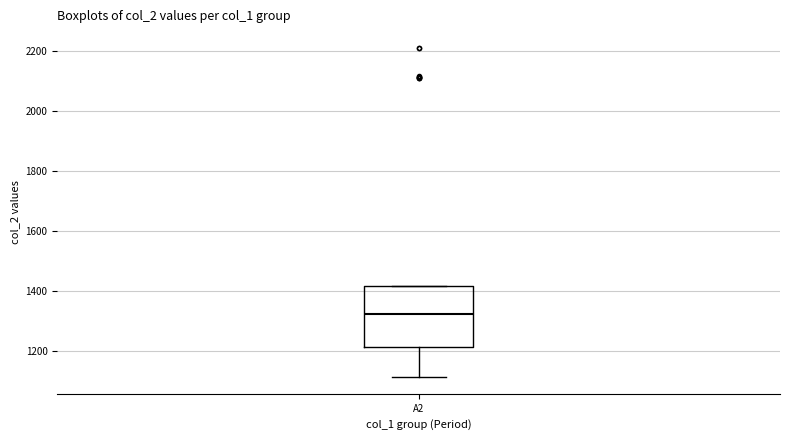

Read this box plot against the y-axis: the position of the median line, the range covered by the box, and the ends of both whiskers. The values are not printed on the chart, so give them approximately, as read against the axis.

median 1320, box 1220 to 1420, whiskers 1120 to 1420